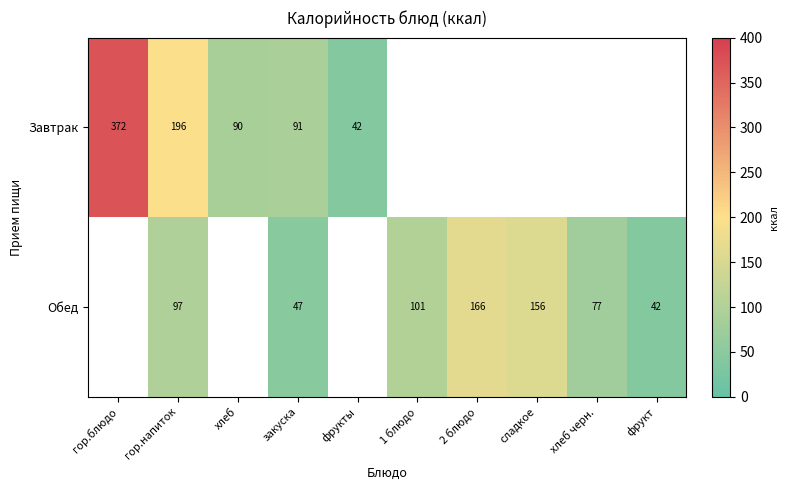

What is the total value across all series at гор.напиток?

293.0